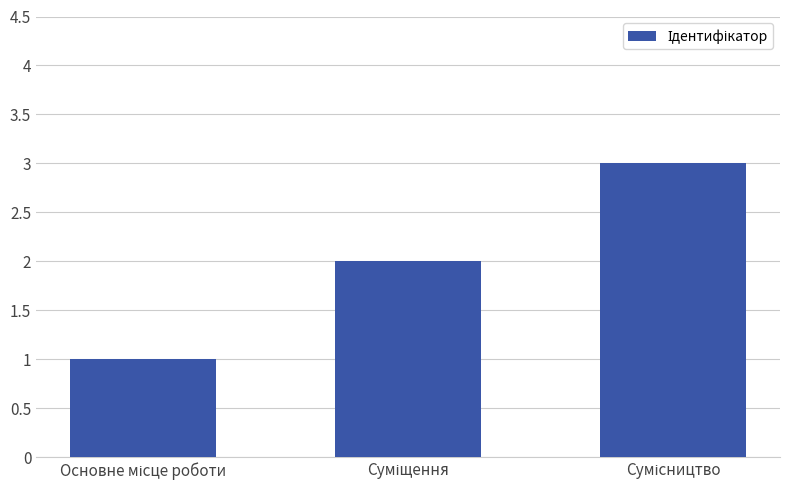

What is the average value?

2